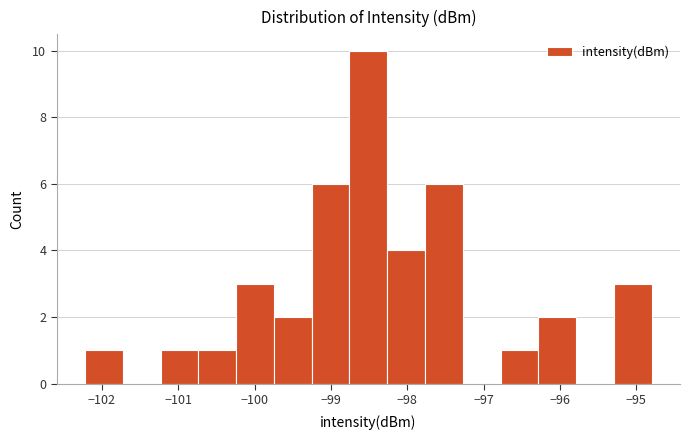

Over which range of the x-axis is the bar tallest?

-98.8 to -98.3